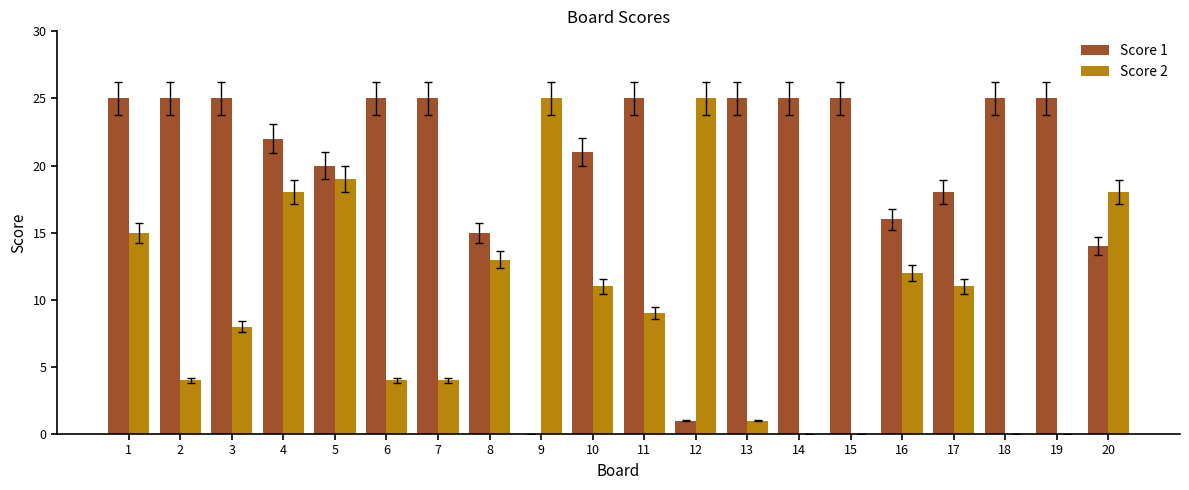

What is the total value across all series at 1?

40